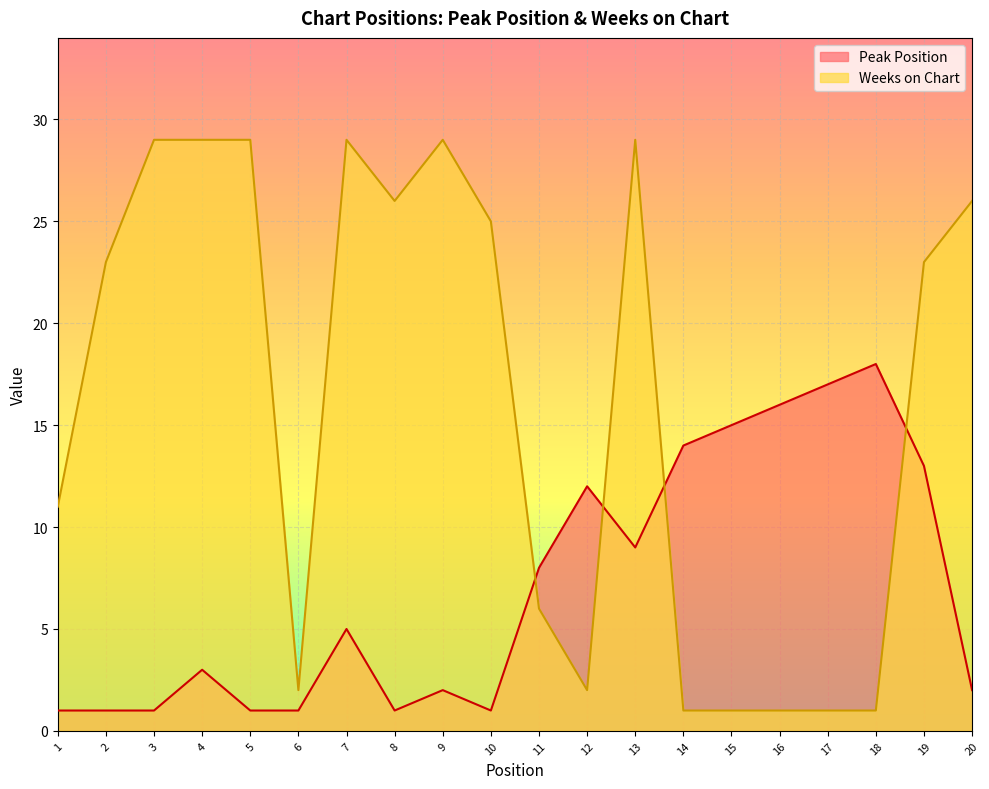

What is the approximate value of Peak Position at 14, to the nearest 5?

15